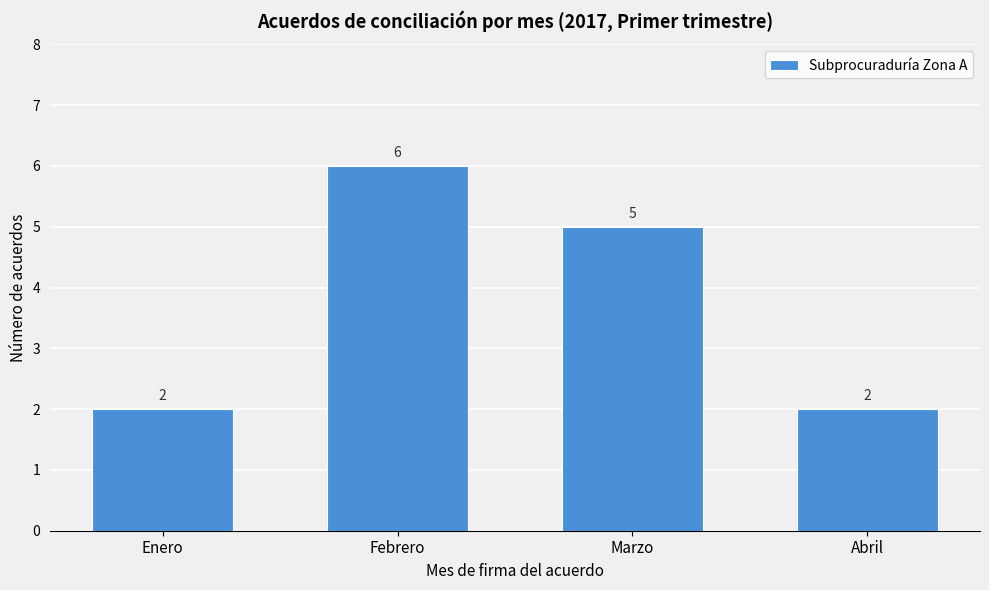

Reading left to right, extract all data points from this chart.

2	6	5	2